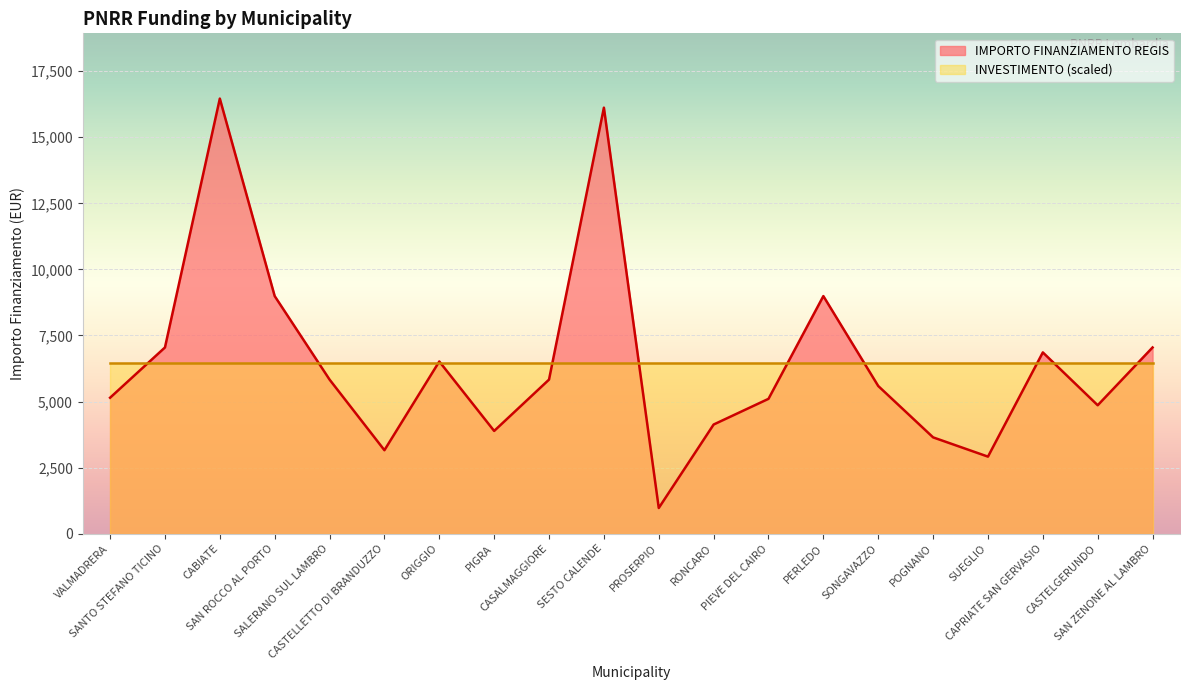

What is the label of the 13th point from the left?

PIEVE DEL CAIRO